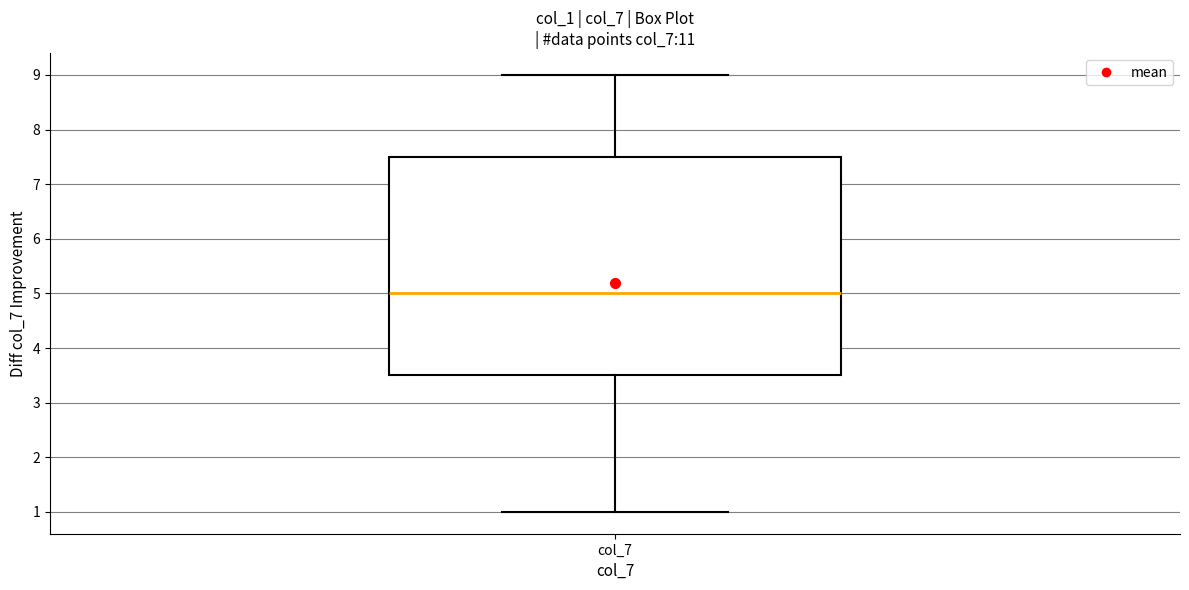

Where does the lower whisker of the box for col_7 end on the y-axis? The values are not printed on the chart, so give them approximately, as read against the axis.

1.0